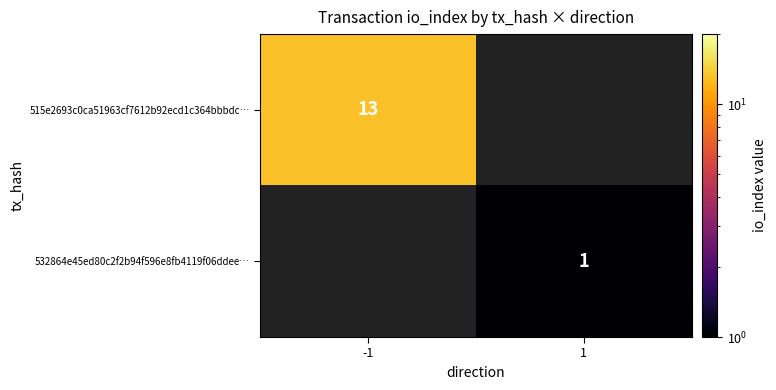

Is it true that 532864e45ed80c2f2b94f596e8fb4119f06ddee… equals 2 at 1?

False